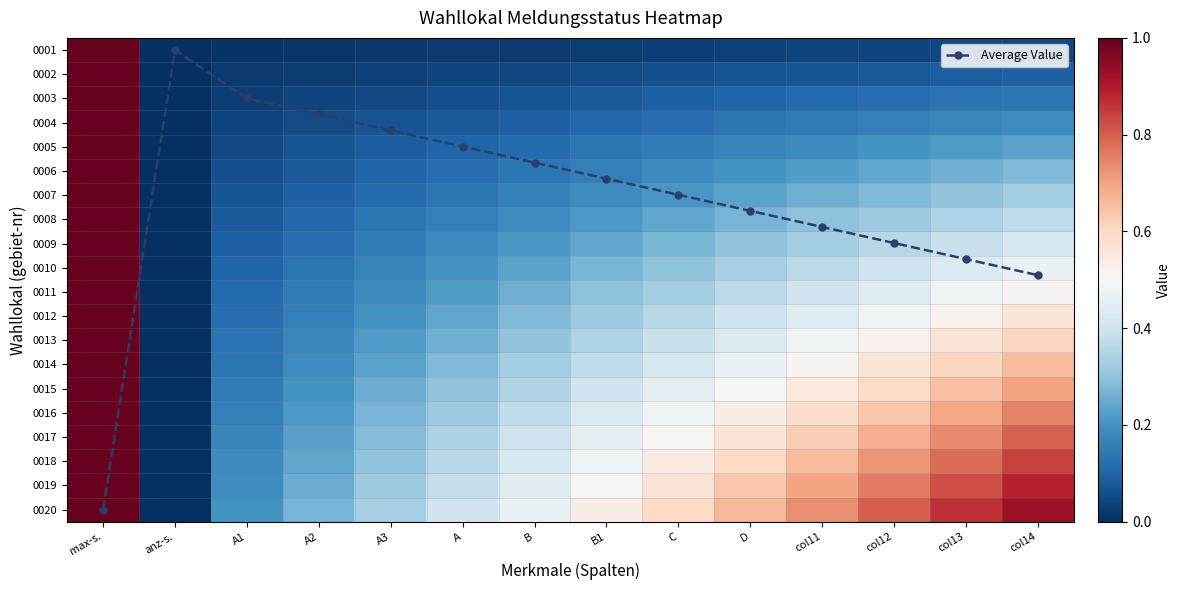

What is the sum of all 0020 values?

7.8